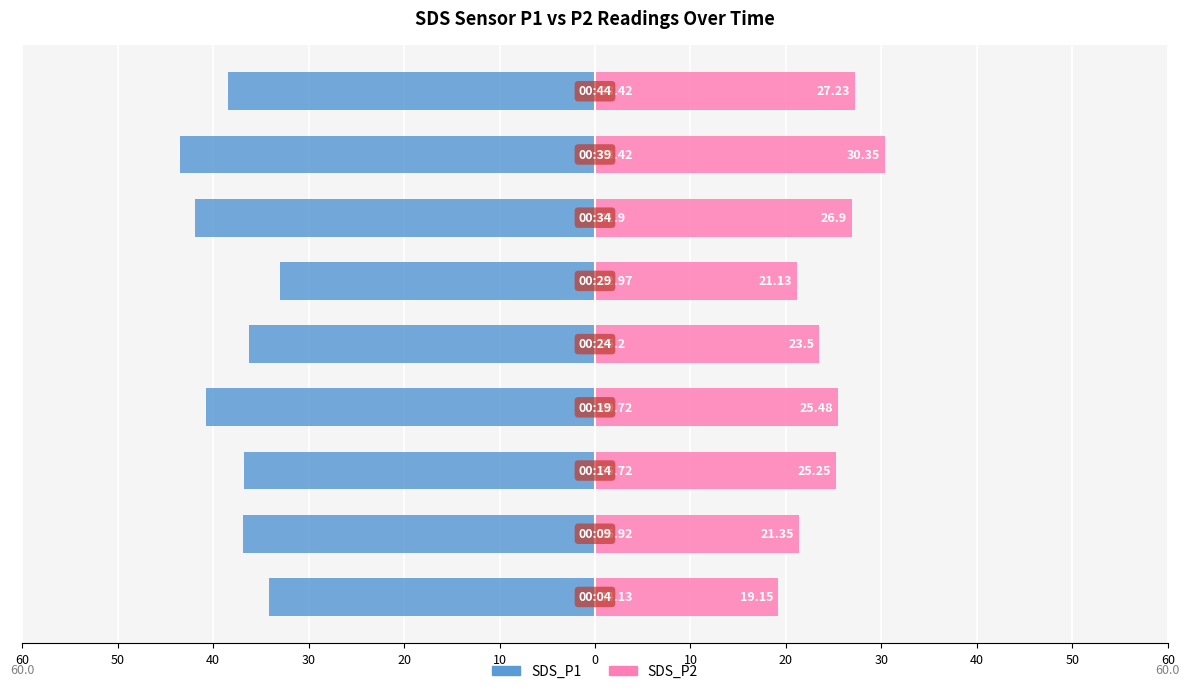

At 0, list the series in order from largest to smallest.

SDS_P2, SDS_P1